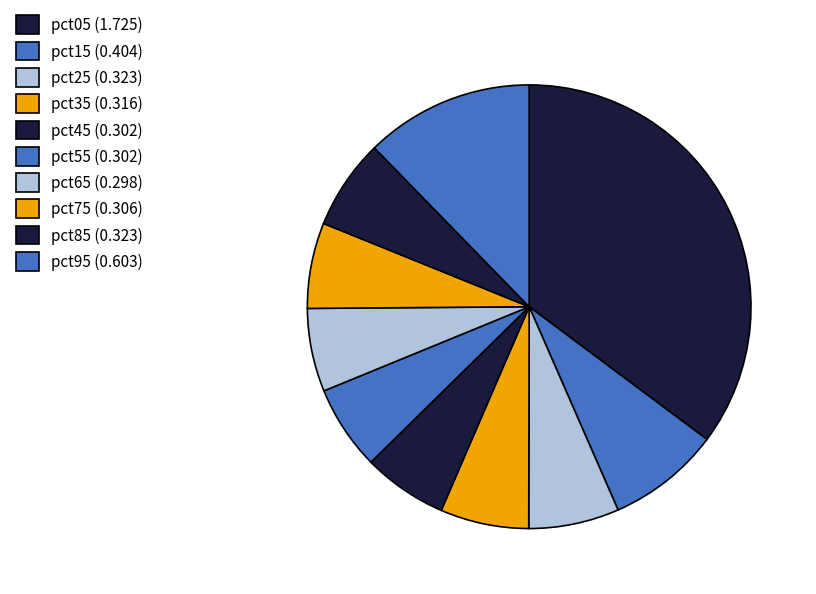

Is the sum of pct15 and pct75 greater than half?

No